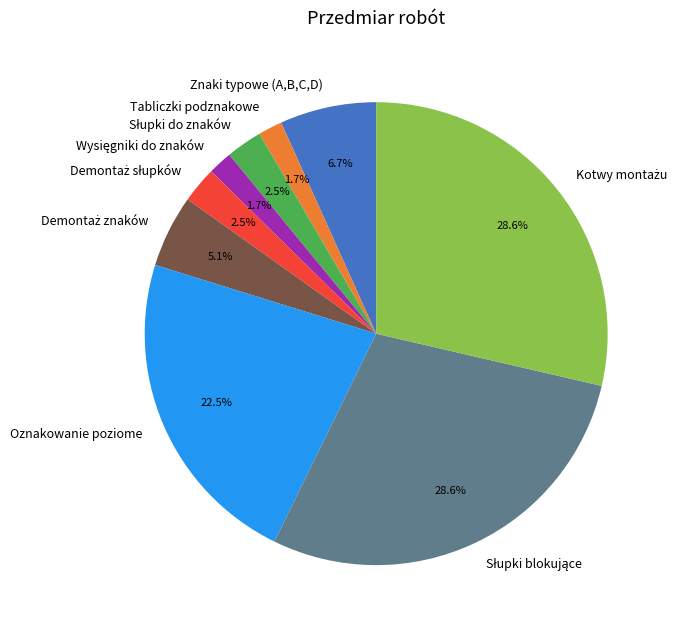

How much of the chart is everything except Znaki typowe (A,B,C,D)?

93.3%